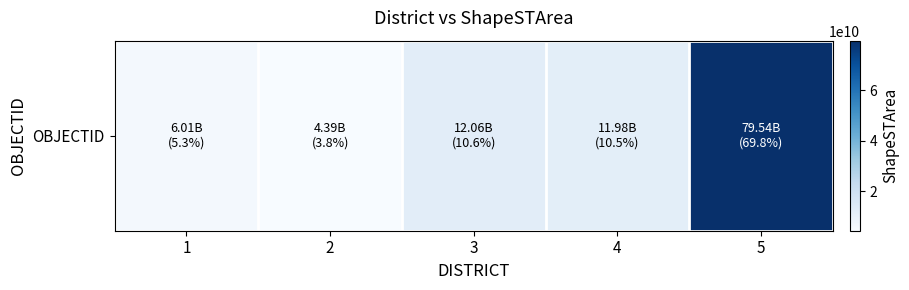

Where does the data first go above 11979510028?

3